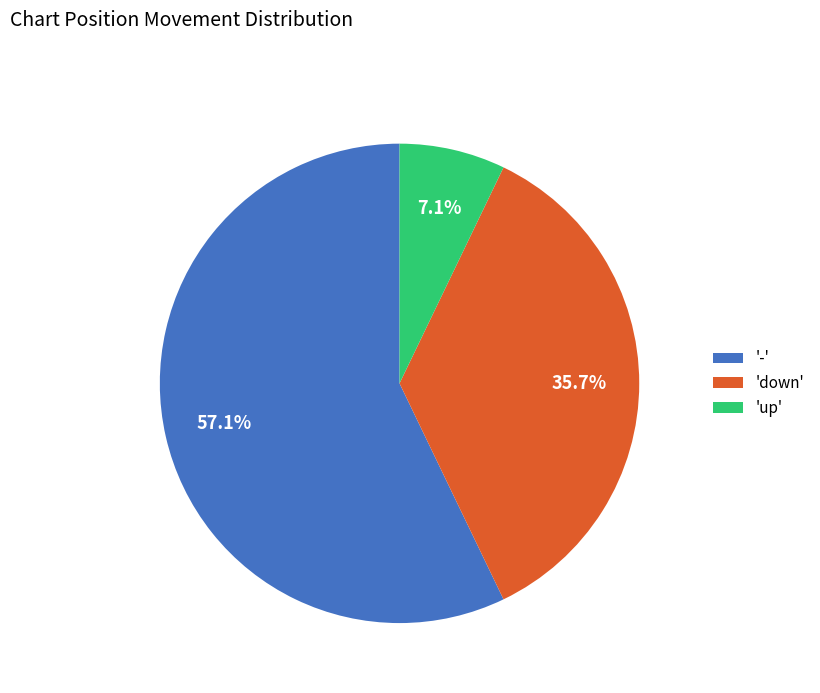

Which slice is the largest?

-